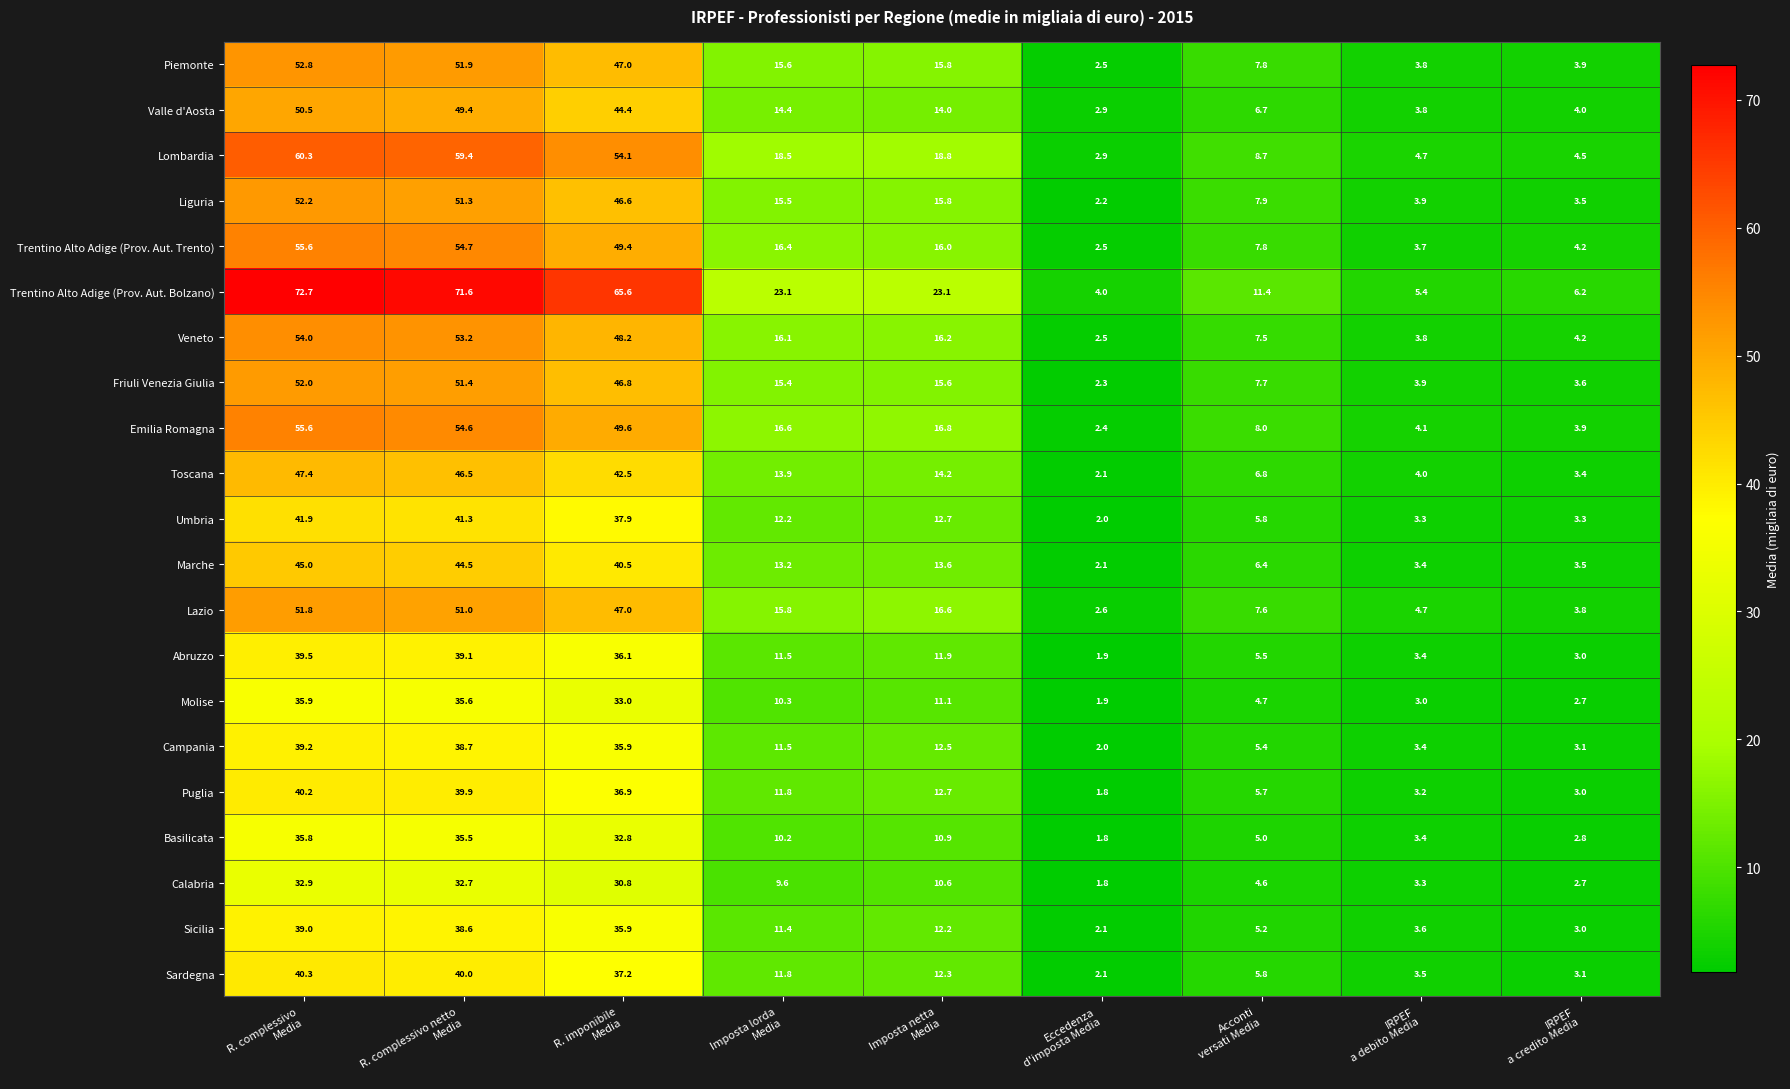

How many distinct data groups are displayed?

21